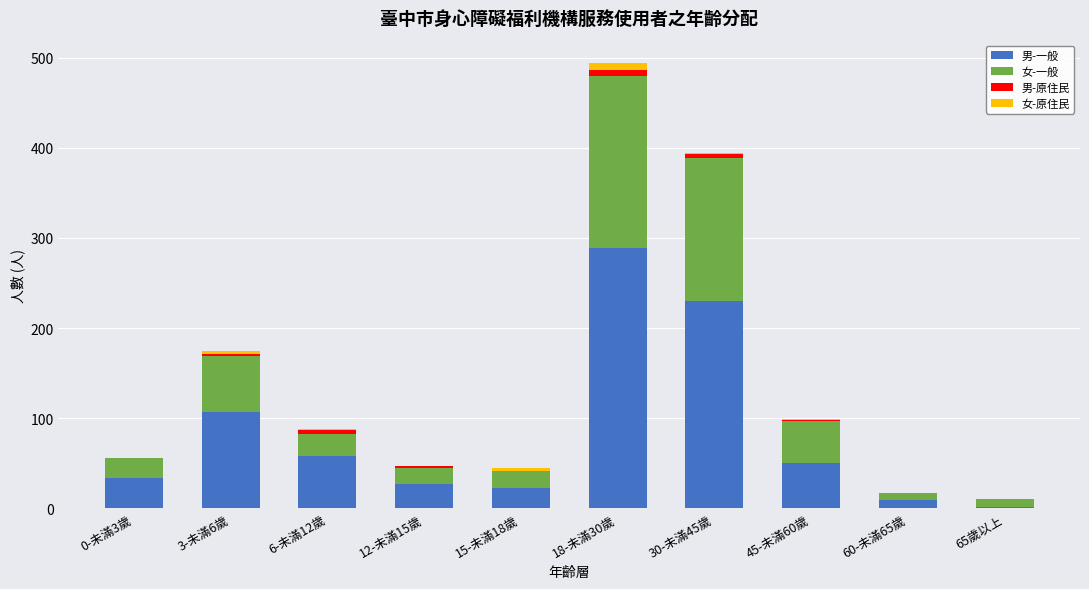

Which category has the highest value in the 男-一般 series?

18-未滿30歲